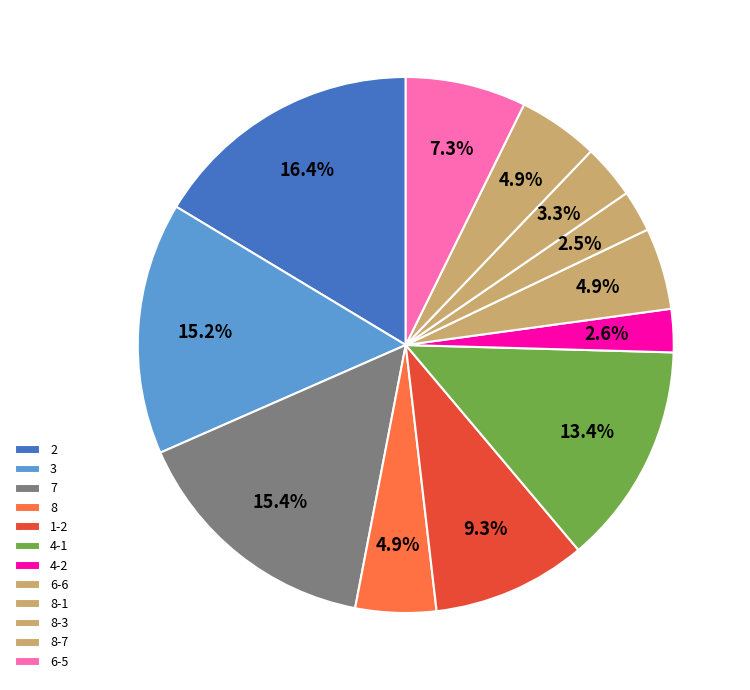

What percentage do 8-7 and 8-1 together represent?

7.4%